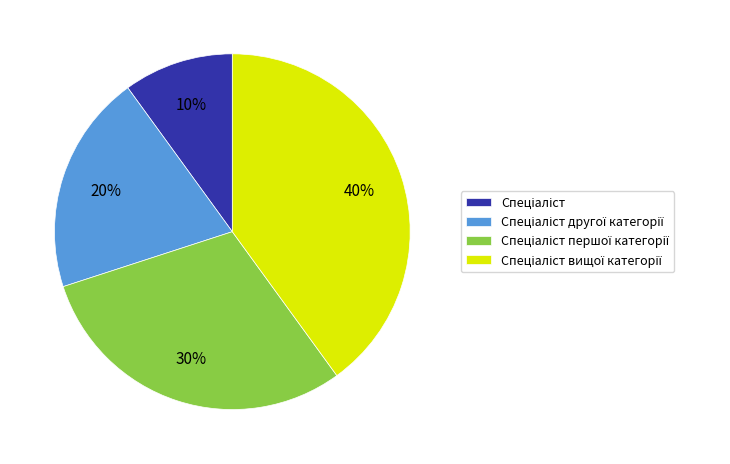

Is there a majority slice in this chart?

No